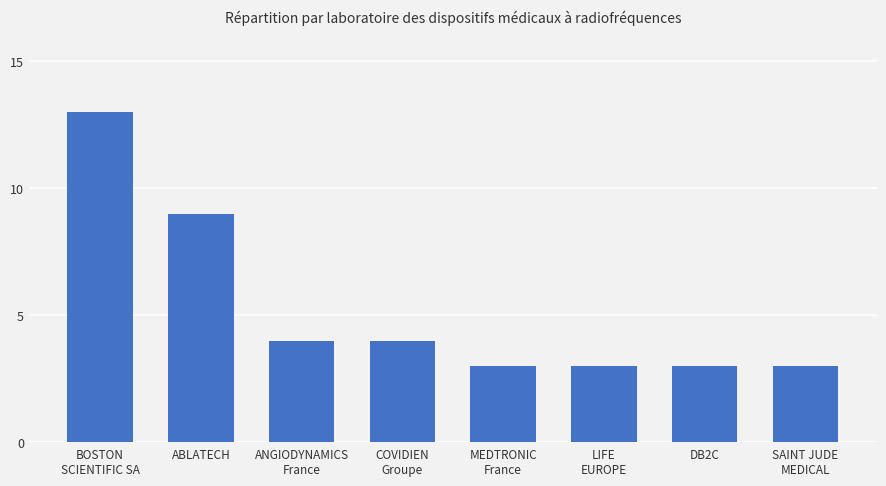

Does the chart contain stacked bars?

No